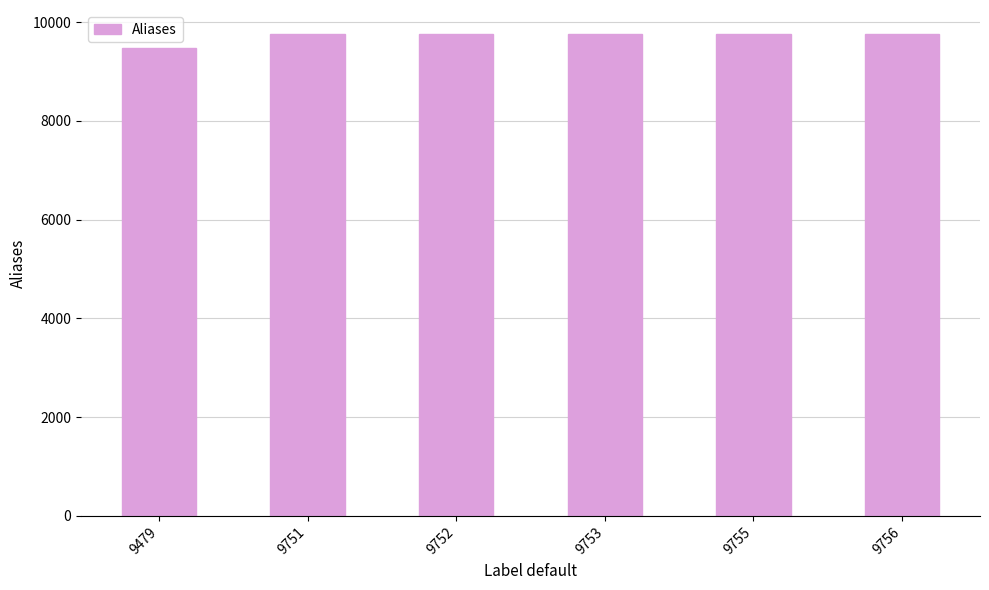

What is the sum of all values?

58246